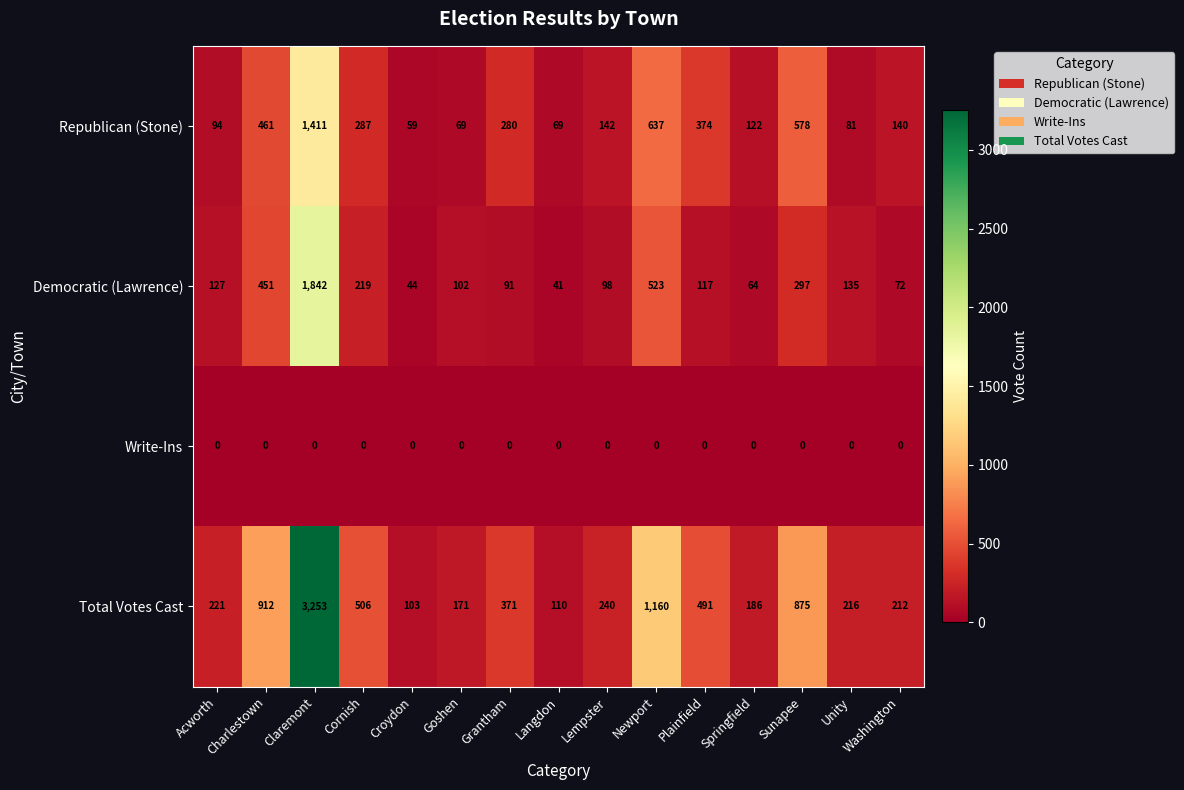

Where does the Republican (Stone) series first go above 142?

Charlestown